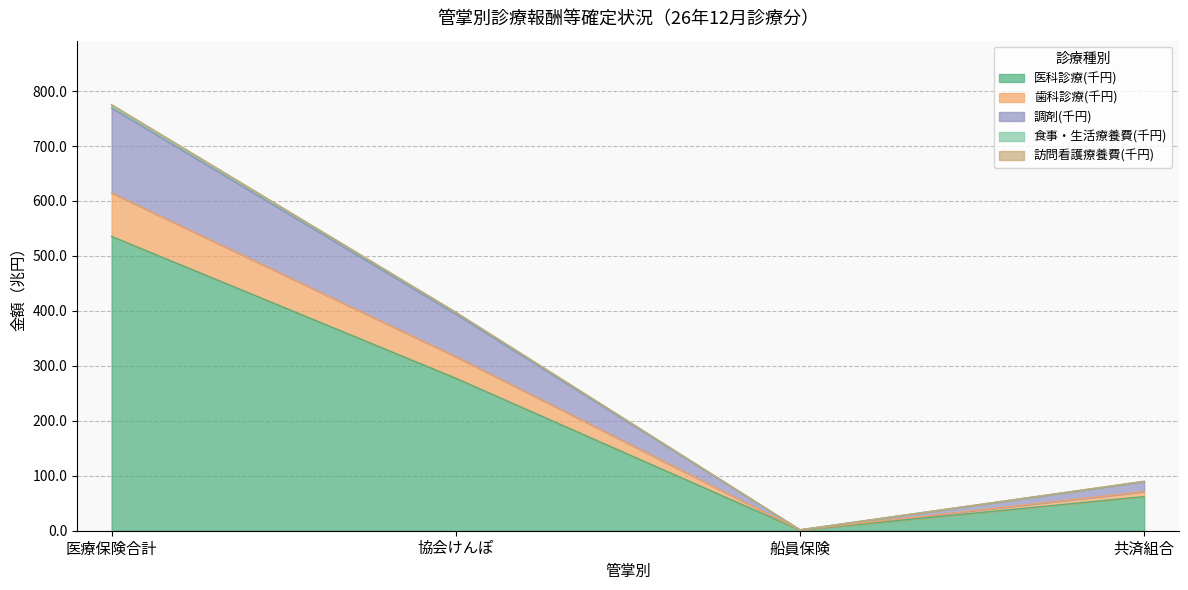

Which category has the highest value in the 食事・生活療養費(千円) series?

医療保険合計